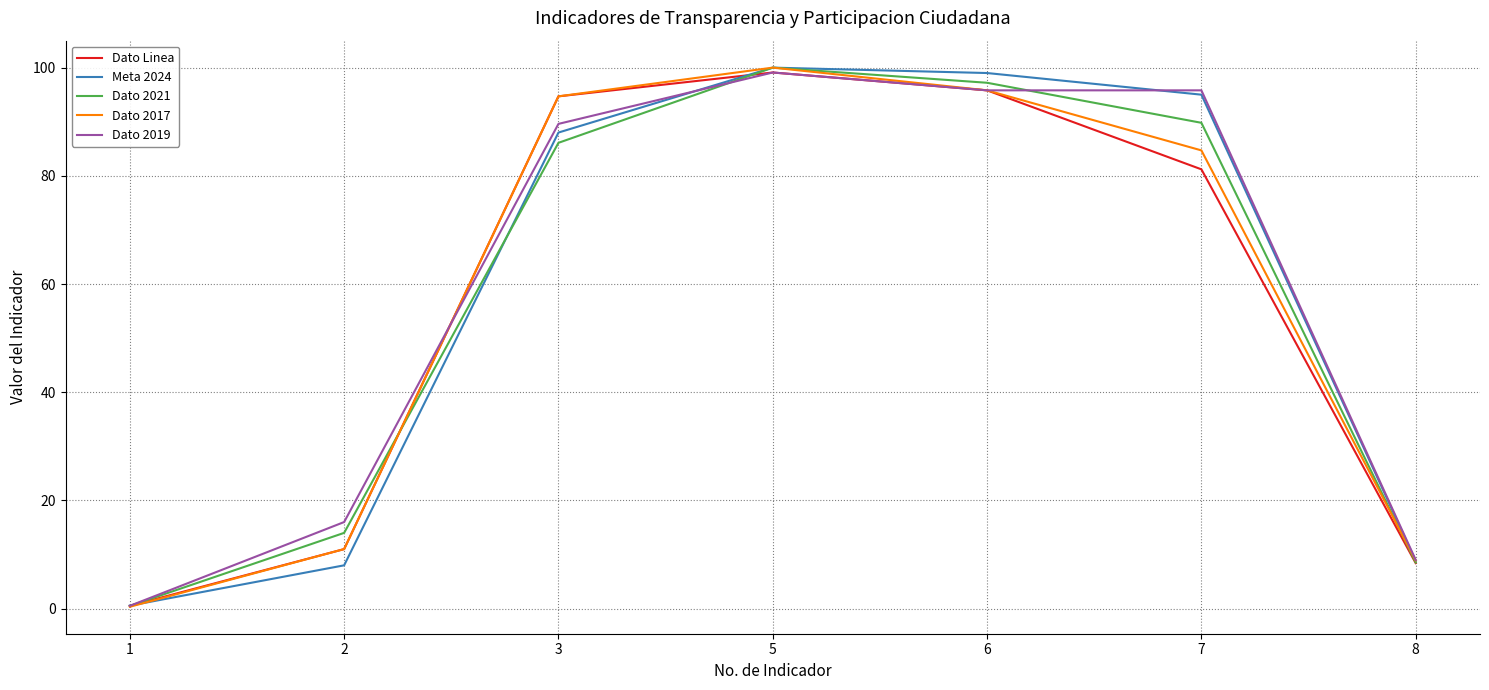

Is the value of Dato 2019 at 1 greater than the value of Dato Linea at 8?

No